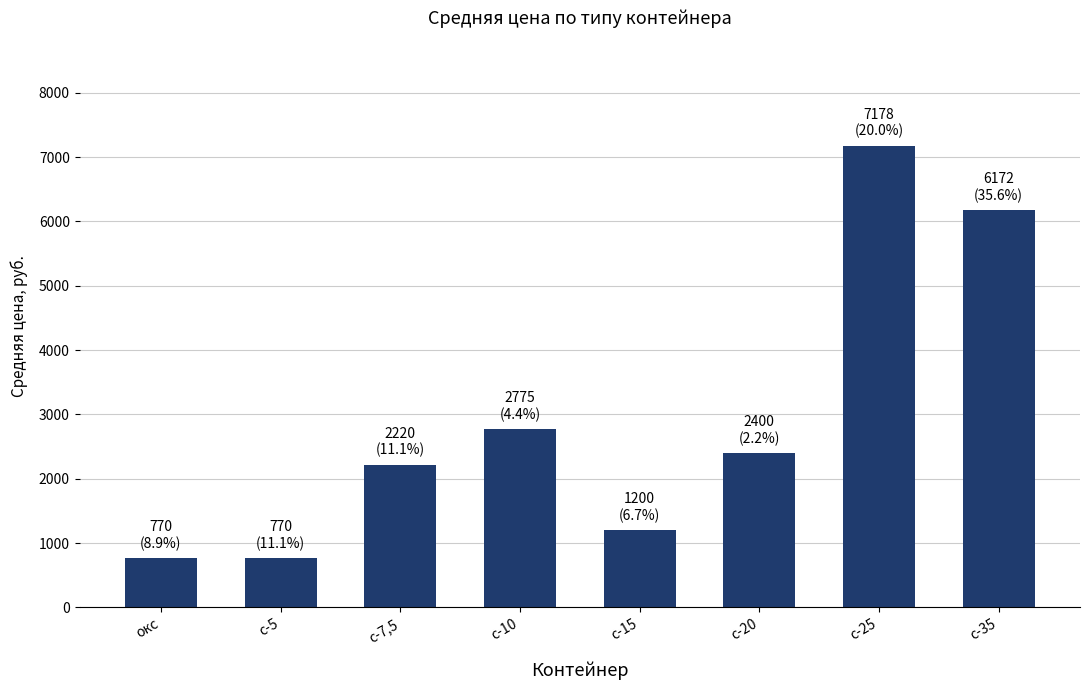

What is the average value?

2936